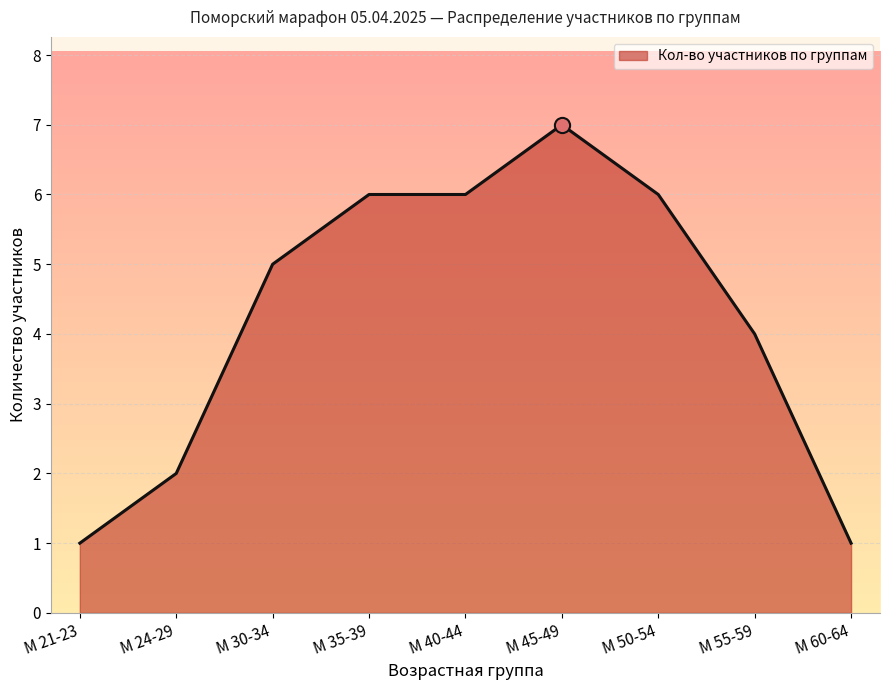

What is the change in value from М 30-34 to М 45-49?

+2